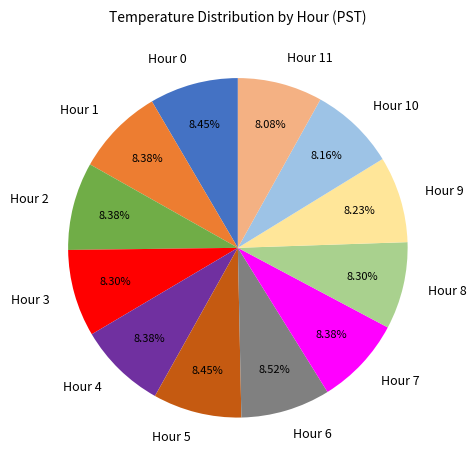

What portion of the pie excludes Hour 5?

91.6%